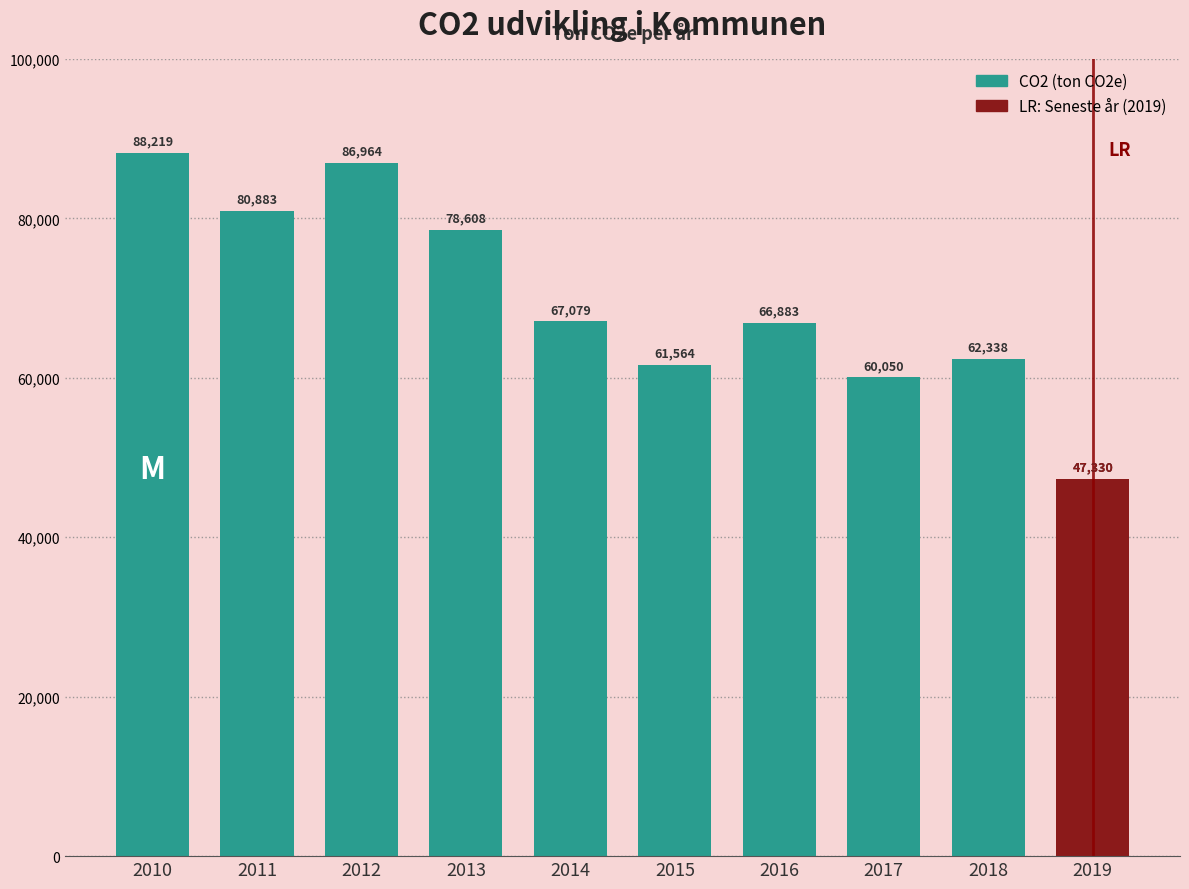

Between 2019 and 2014, which is larger?

2014